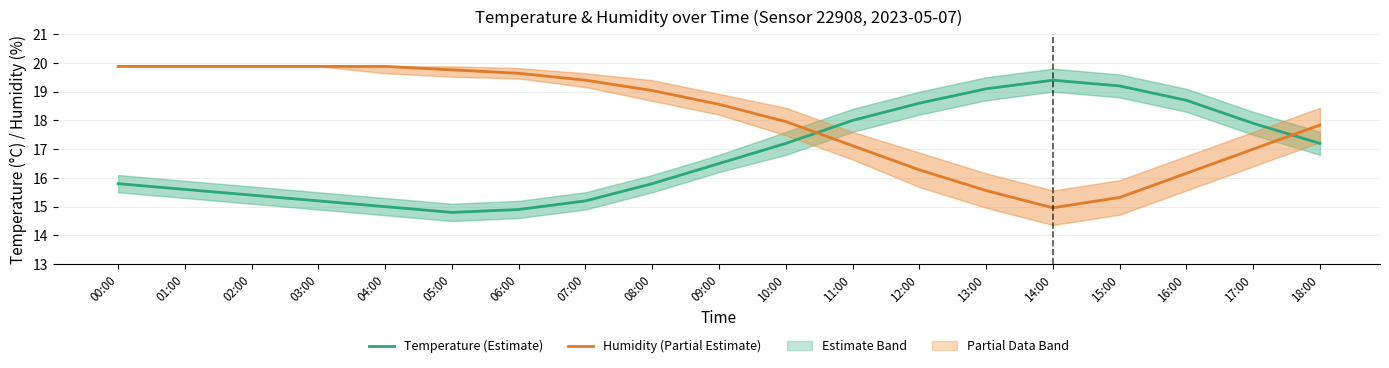

Reading left to right, what are all the values shown in this chart?

Temperature (Estimate): 00:00=15.8	01:00=15.6	02:00=15.4	03:00=15.2	04:00=15.0	05:00=14.8	06:00=14.9	07:00=15.2	08:00=15.8	09:00=16.5	10:00=17.2	11:00=18.0	12:00=18.6	13:00=19.1	14:00=19.4	15:00=19.2	16:00=18.7	17:00=17.9	18:00=17.2
Humidity (Partial Estimate): 00:00=19.9	01:00=19.9	02:00=19.9	03:00=19.9	04:00=19.9	05:00=19.8	06:00=19.6	07:00=19.4	08:00=19.0	09:00=18.6	10:00=18.0	11:00=17.1	12:00=16.3	13:00=15.6	14:00=15.0	15:00=15.3	16:00=16.2	17:00=17.0	18:00=17.8